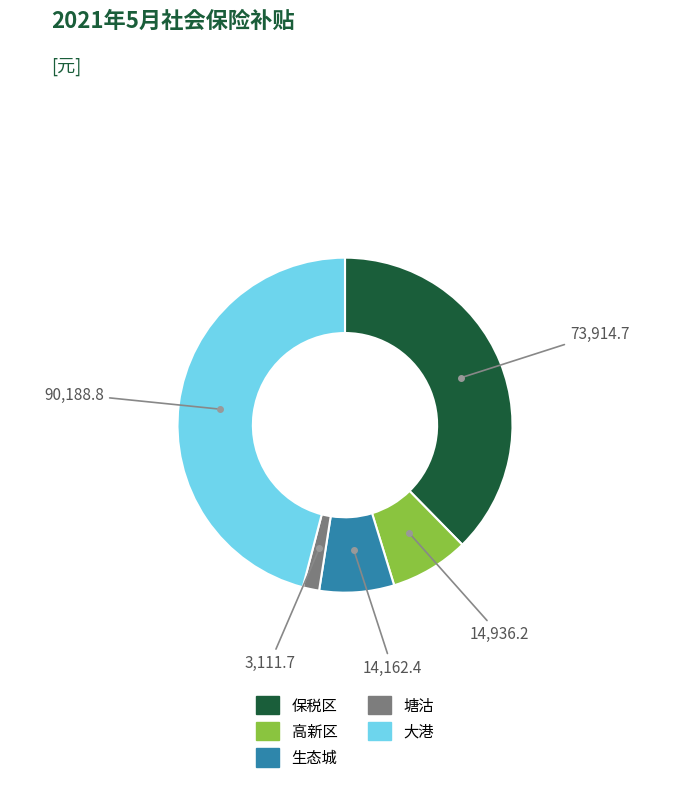

True or false: 大港 accounts for 46% of the total.

True